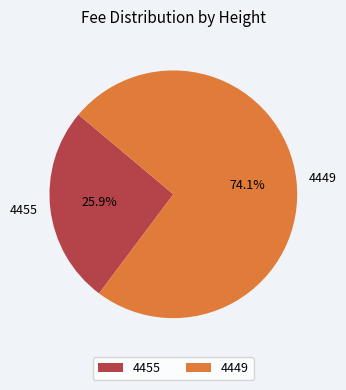

To the nearest percent, what portion does 4455 represent?

26%